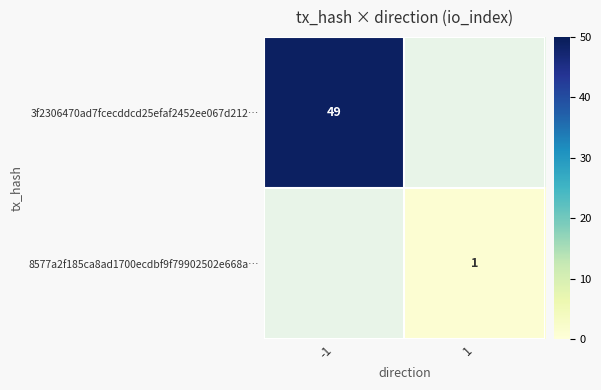

Is it true that 8577a2f185ca8ad1700ecdbf9f79902502e668a… equals 2 at 1?

False